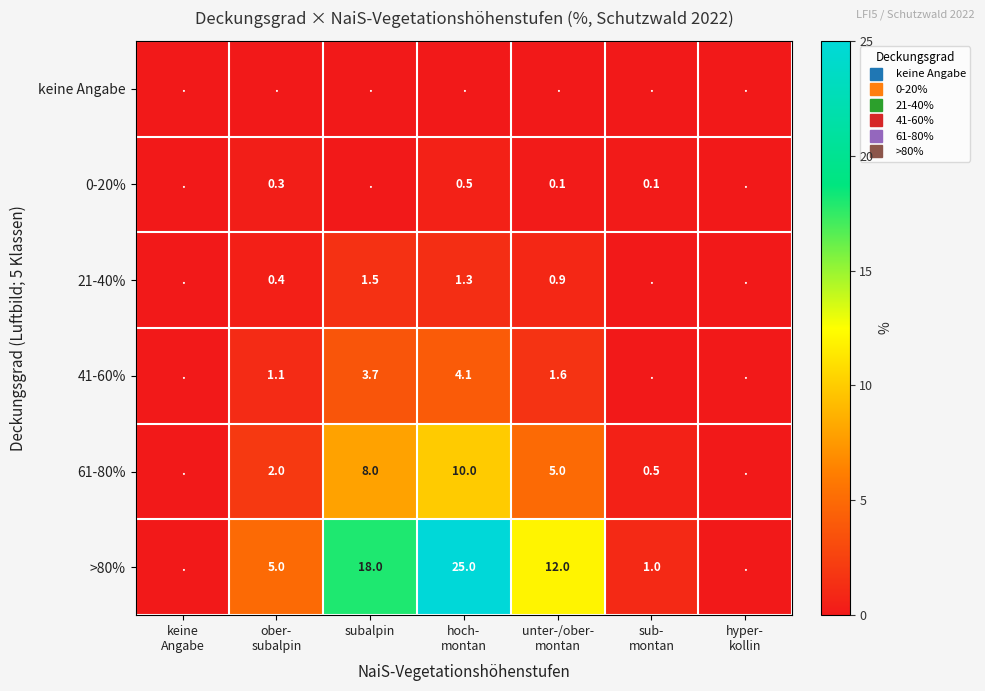

What is the sum of all 21-40% values?

4.1